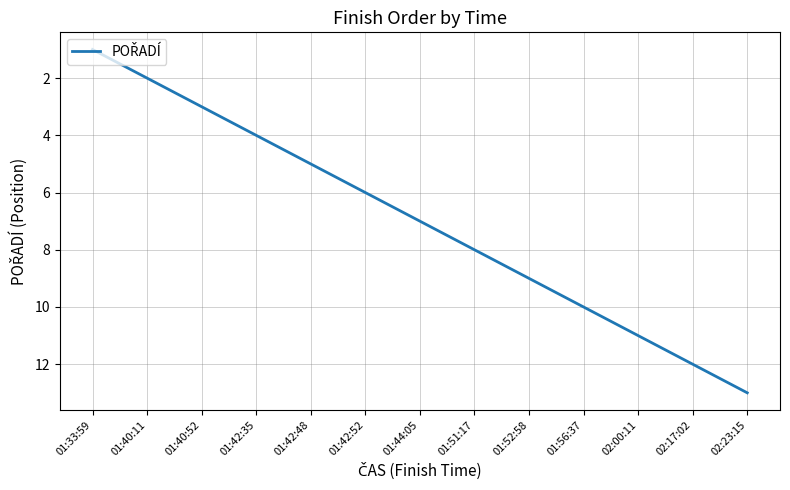

What is the greatest value displayed?

13